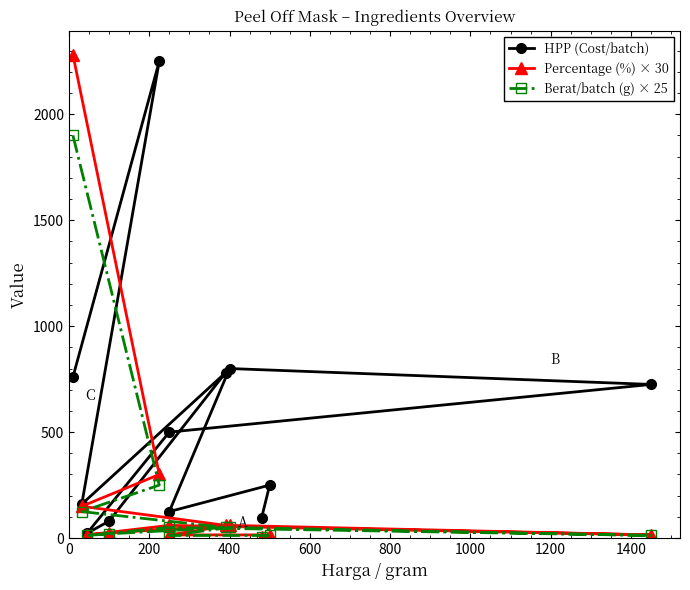

In Berat/batch (g) × 25, how many points are lower than both neighbors (excluding endpoints)?

2